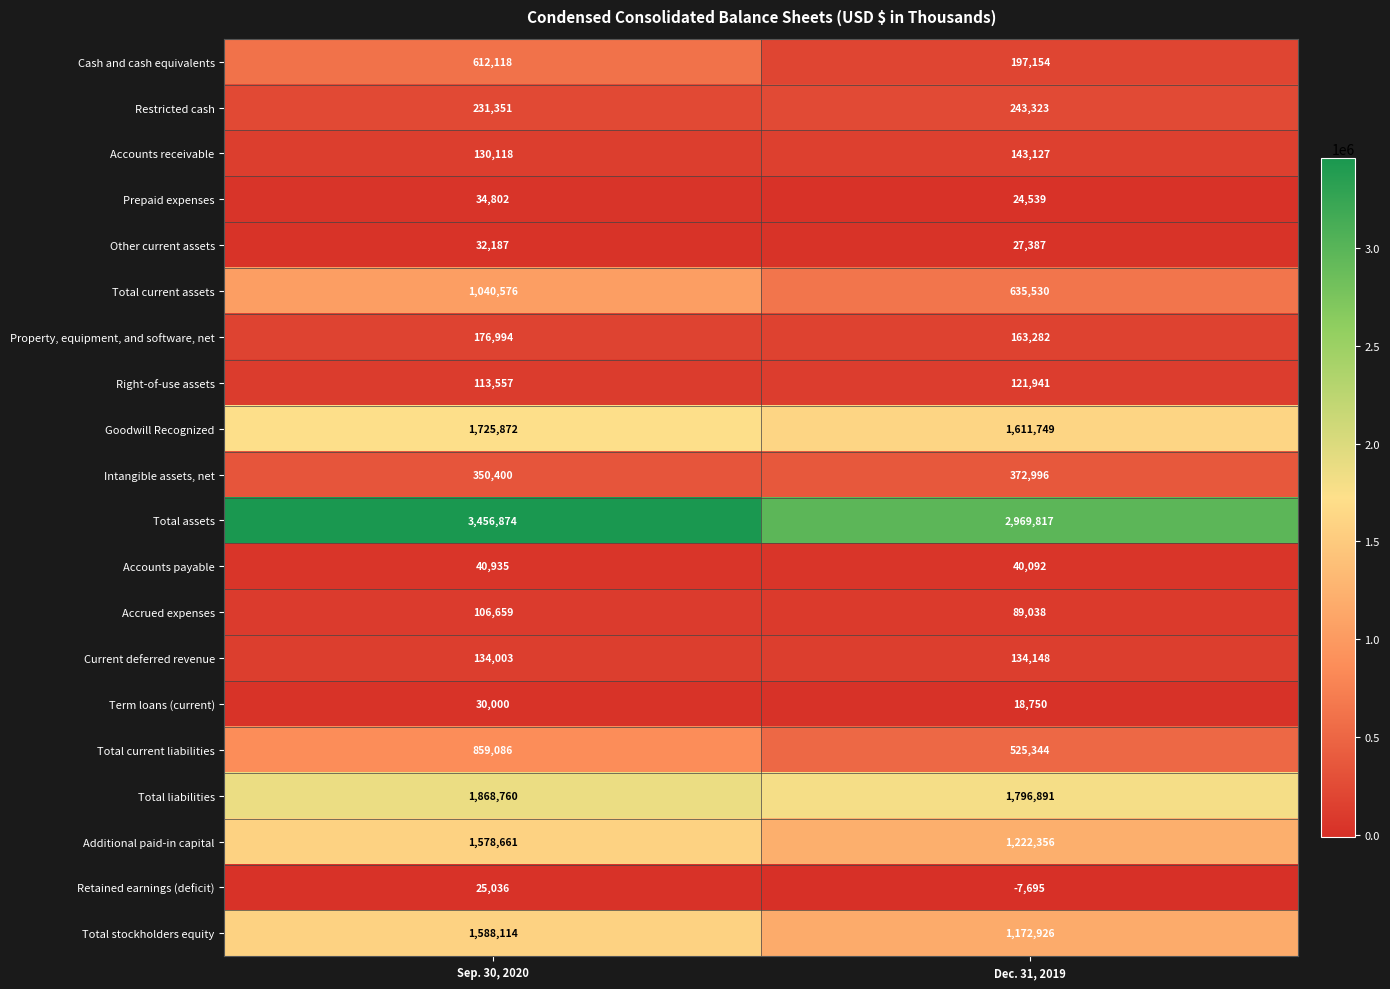

At which label is Accounts receivable closest to 136622?

Sep. 30, 2020